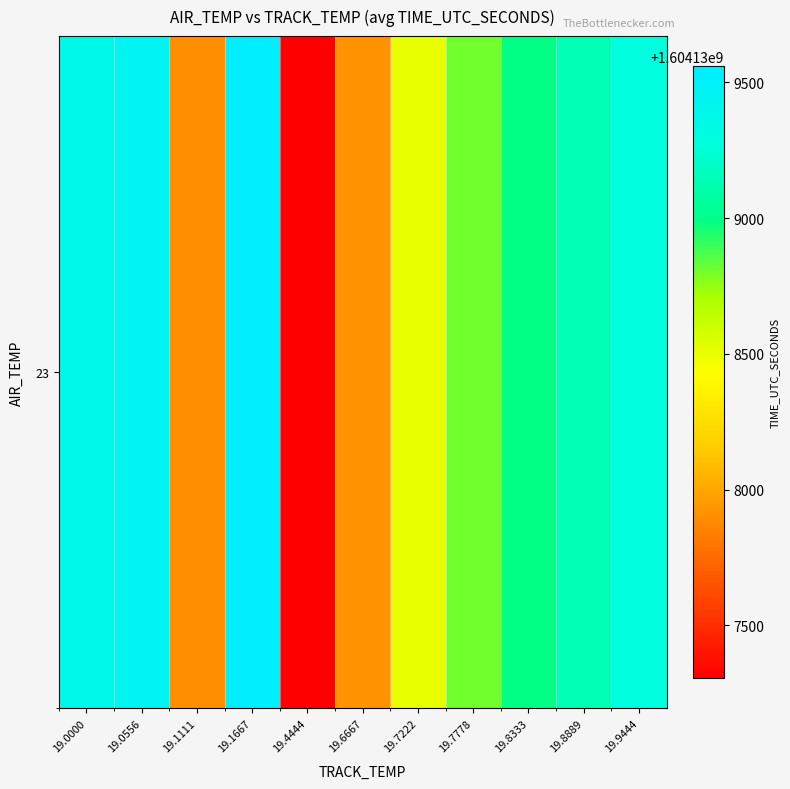

What is the sum of all values?

17645526232.2